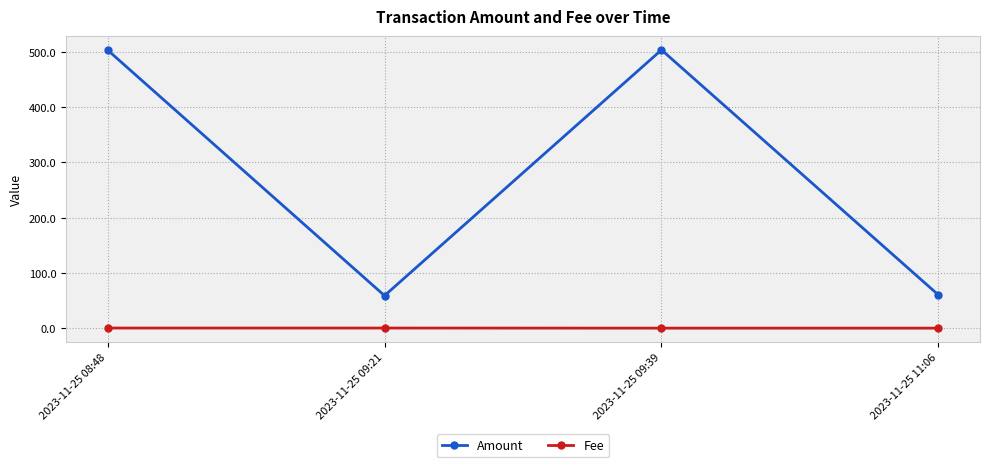

Does the chart have visible grid lines?

Yes